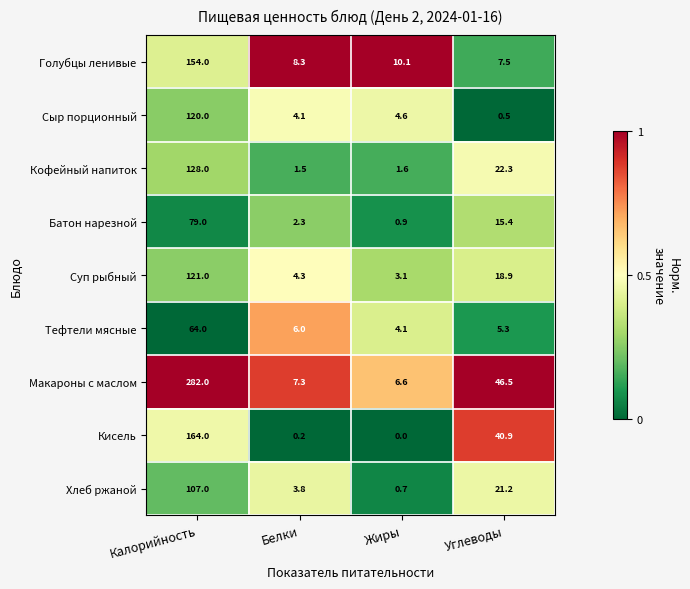

At Белки, list the series in order from largest to smallest.

Голубцы ленивые, Макароны с маслом, Тефтели мясные, Суп рыбный, Сыр порционный, Хлеб ржаной, Батон нарезной, Кофейный напиток, Кисель